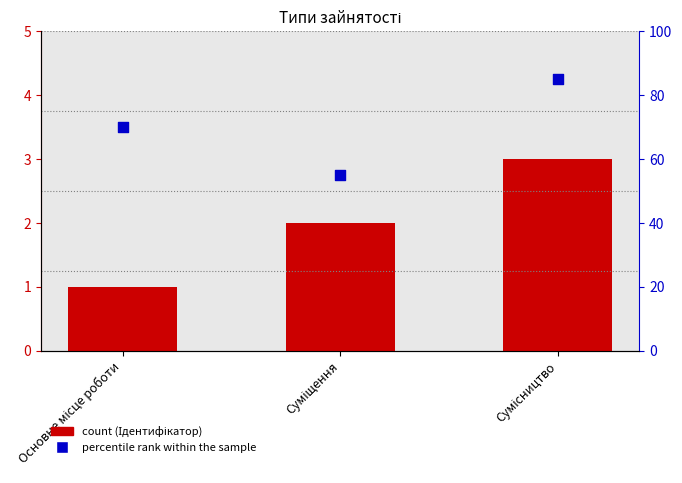

Which series has the largest total across all categories?

Percentile rank